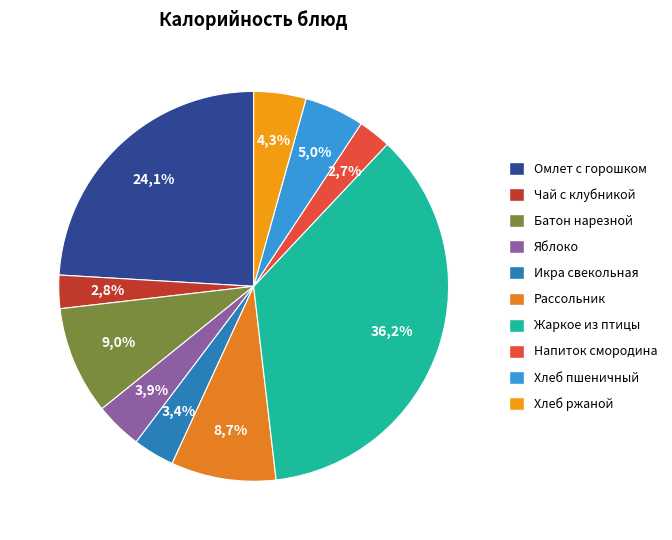

What is the largest slice in the pie chart?

Жаркое из птицы